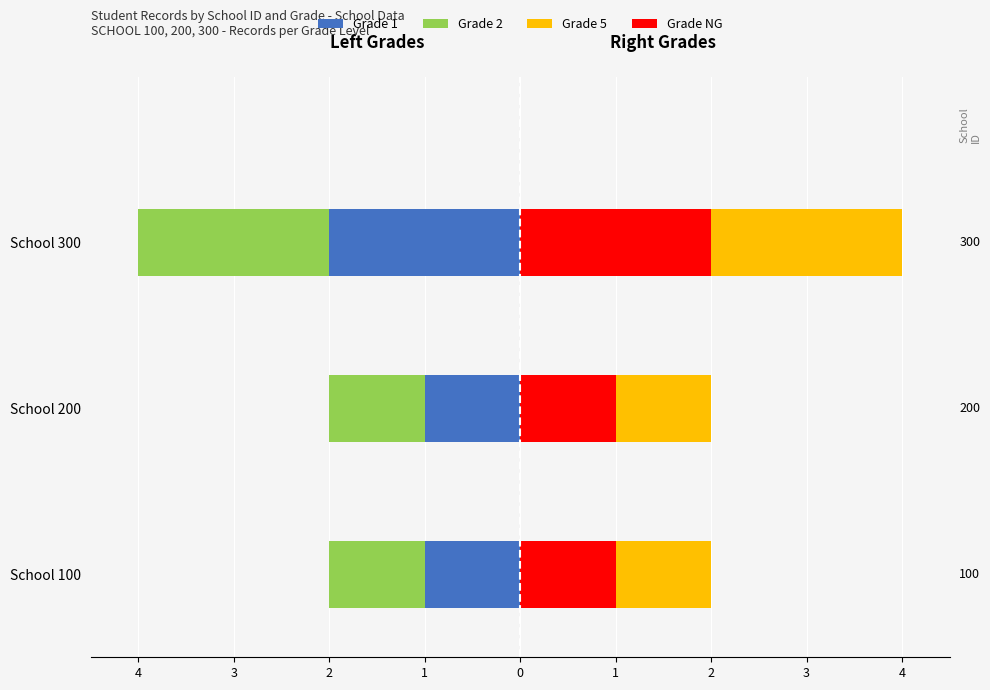

Is the value of Grade 5 at 2 greater than the value of Grade 2 at 4?

Yes